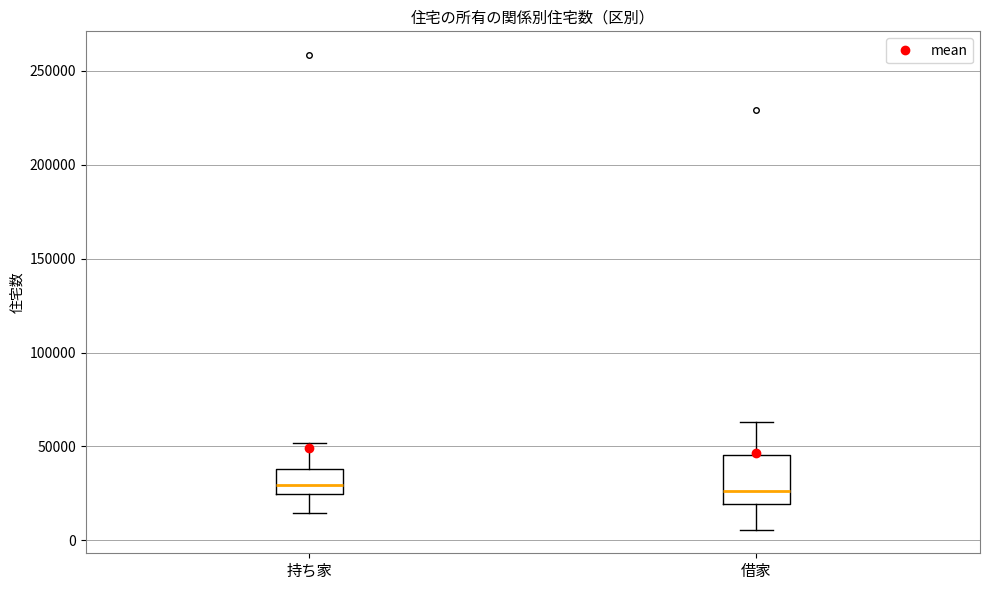

Which box is the tallest, from its lower edge to its upper edge?

借家